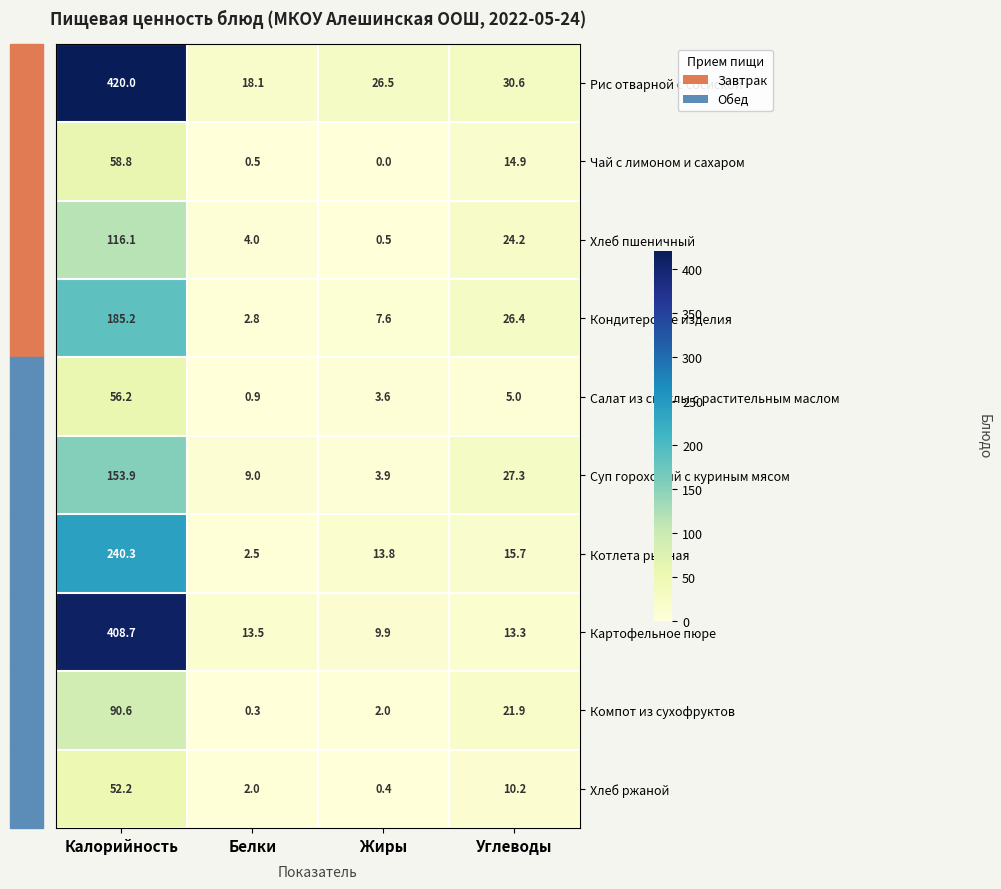

At Углеводы, list the series in order from smallest to largest.

Салат из свеклы с растительным маслом, Хлеб ржаной, Картофельное пюре, Чай с лимоном и сахаром, Котлета рыбная, Компот из сухофруктов, Хлеб пшеничный, Кондитерские изделия, Суп гороховый с куриным мясом, Рис отварной с сосиской